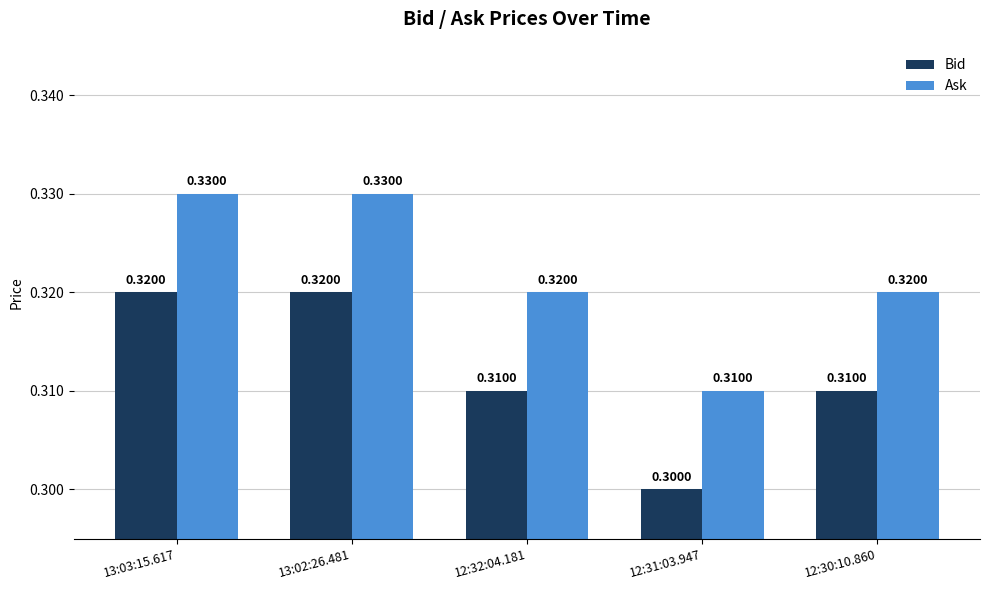

Which category has the lowest value in the Ask series?

12:31:03.947